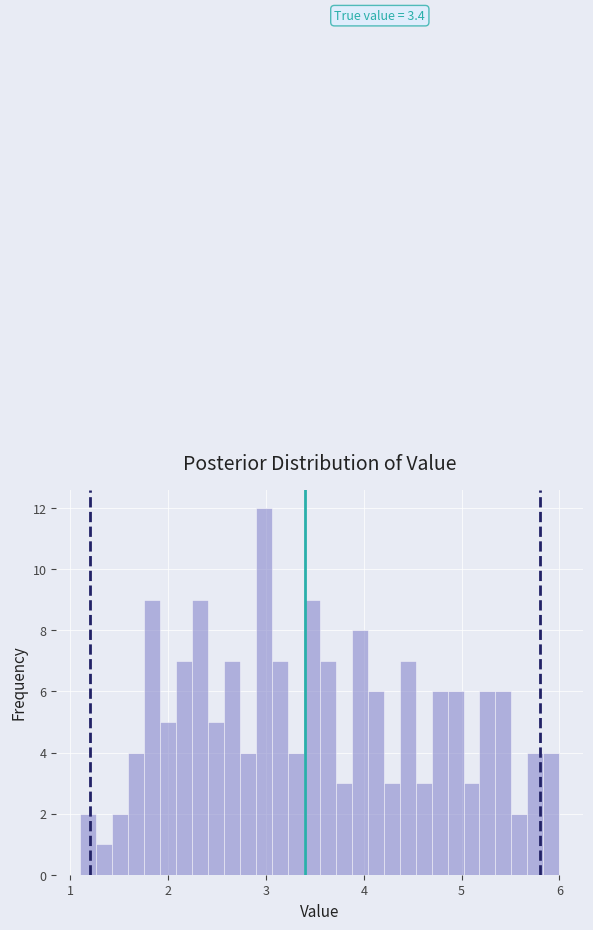

Around what value on the x-axis is the tallest bar? Give the approximate position of its centre, as read against the axis.

3.0